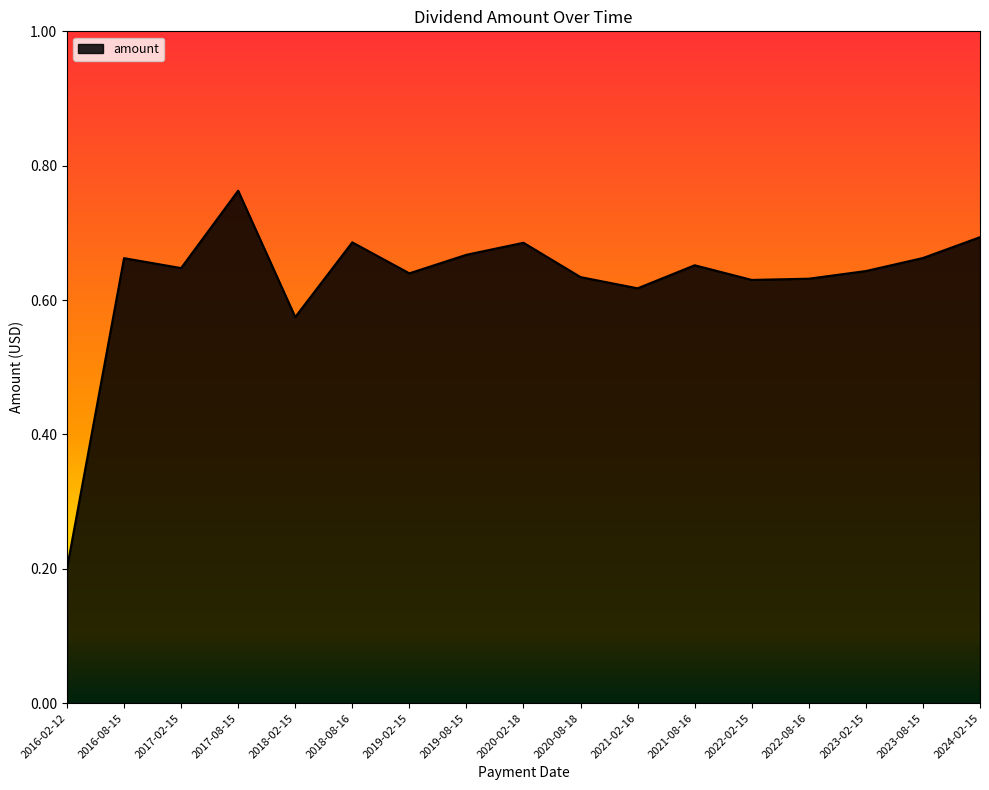

Where is the data nearest to the value 0?

2016-02-12